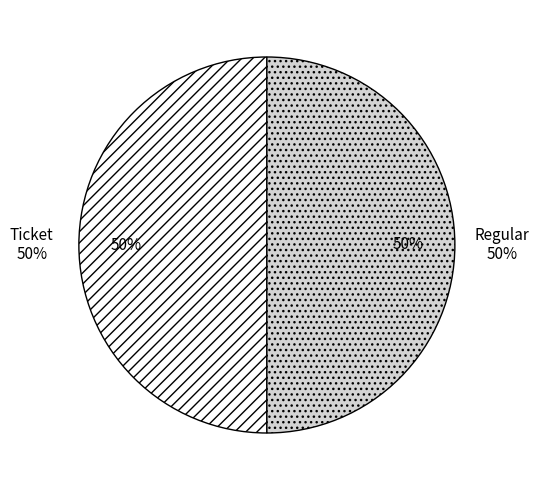

Is the sum of Ticket and Regular greater than half?

Yes